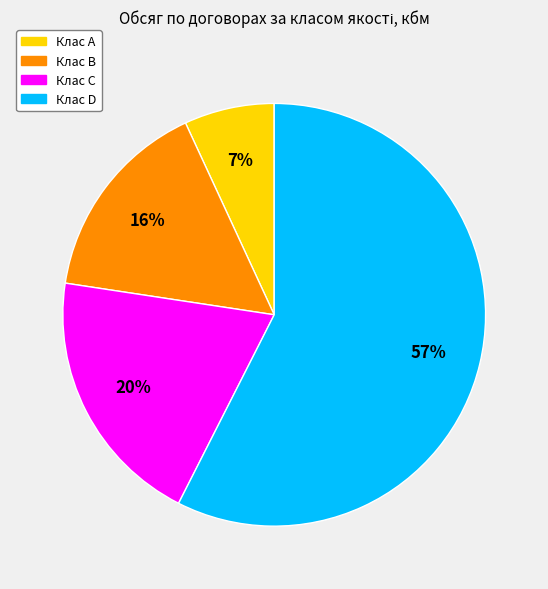

To the nearest percent, what is the combined percentage of Клас A and Клас D?

64%